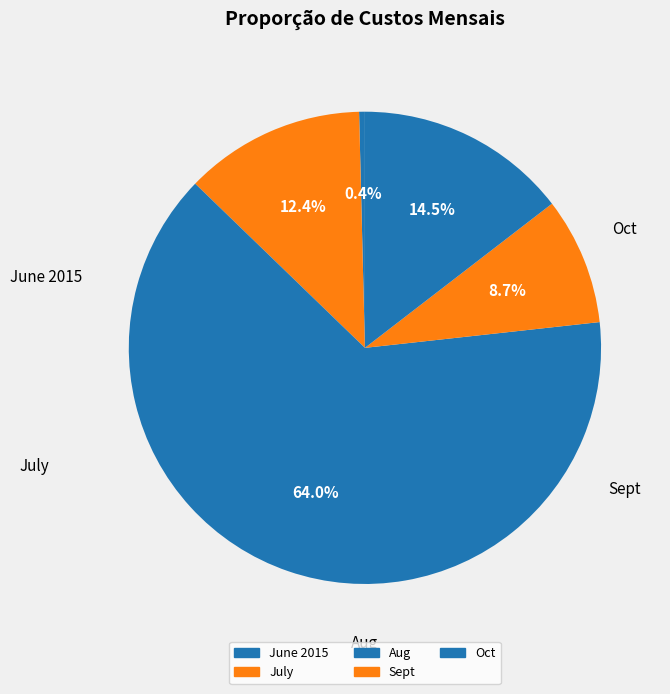

To the nearest percent, what is the difference between the largest and smallest slice percentages?

64%